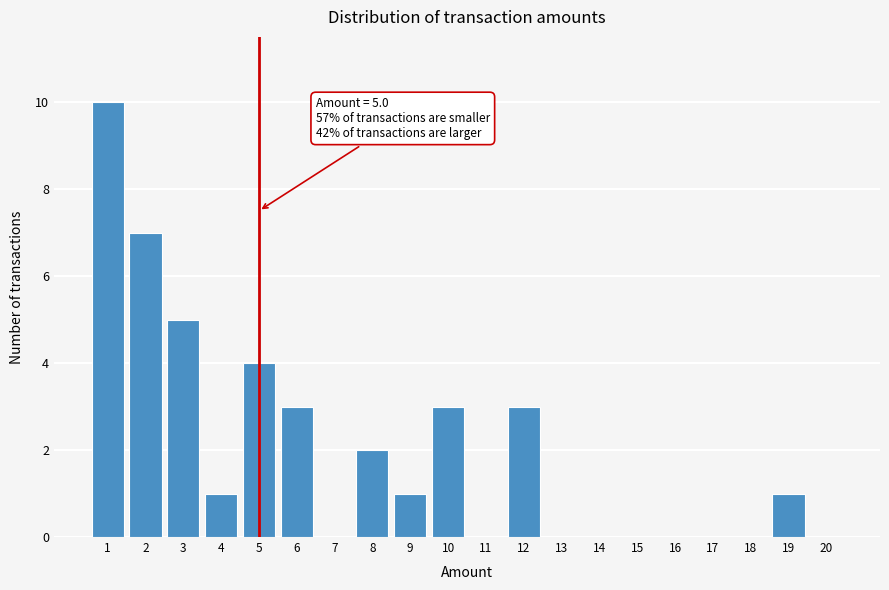

Which range on the x-axis has the tallest bar?

0.5 to 1.5